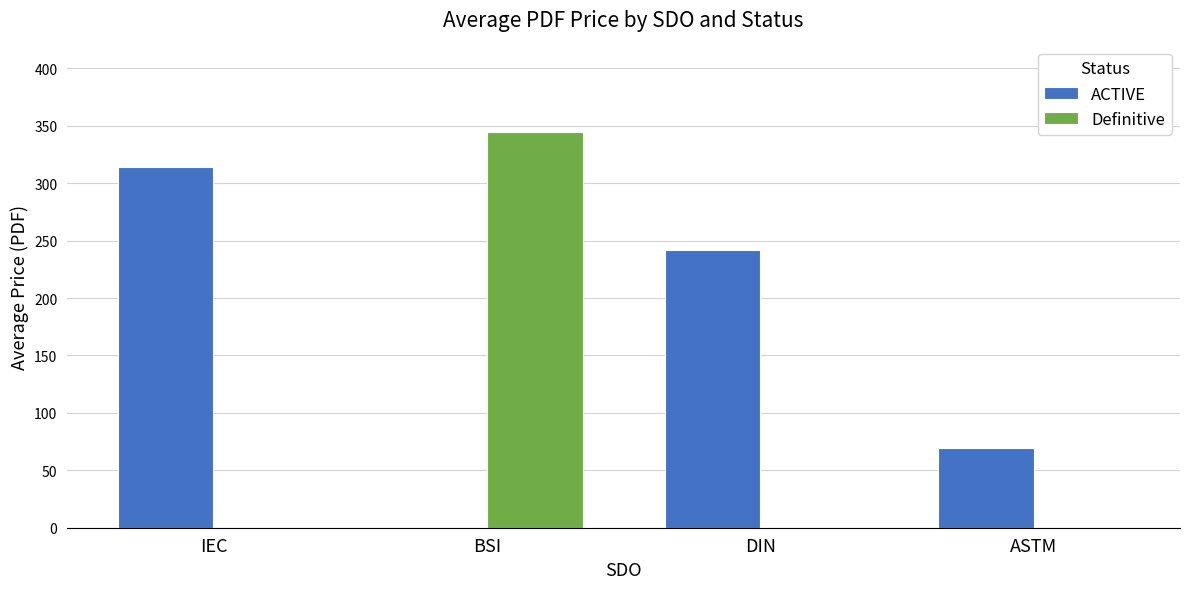

What is the approximate value of ACTIVE at IEC?

313.9